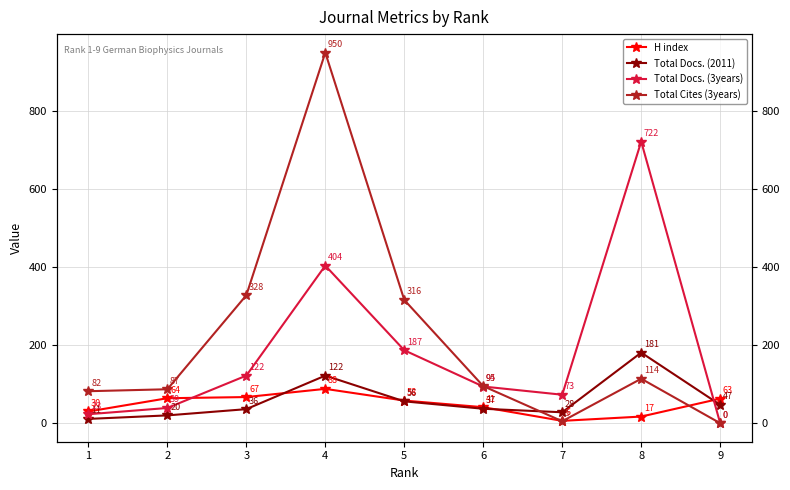

The Total Cites (3years) series shows 5 at 7. True or false?

True